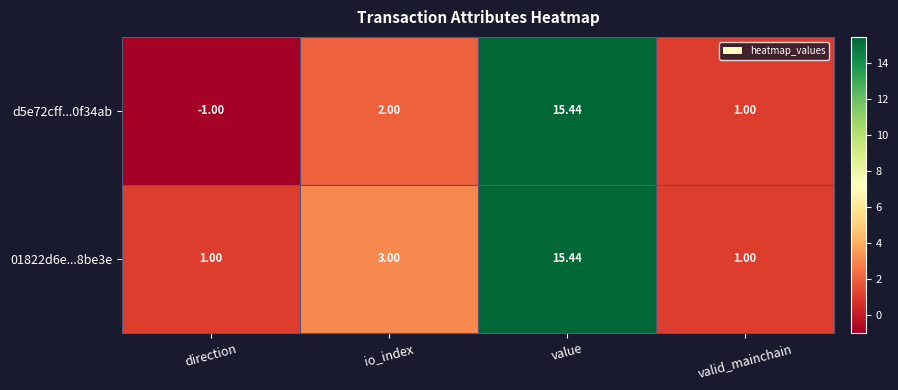

What is the maximum value shown in the chart?

15.4